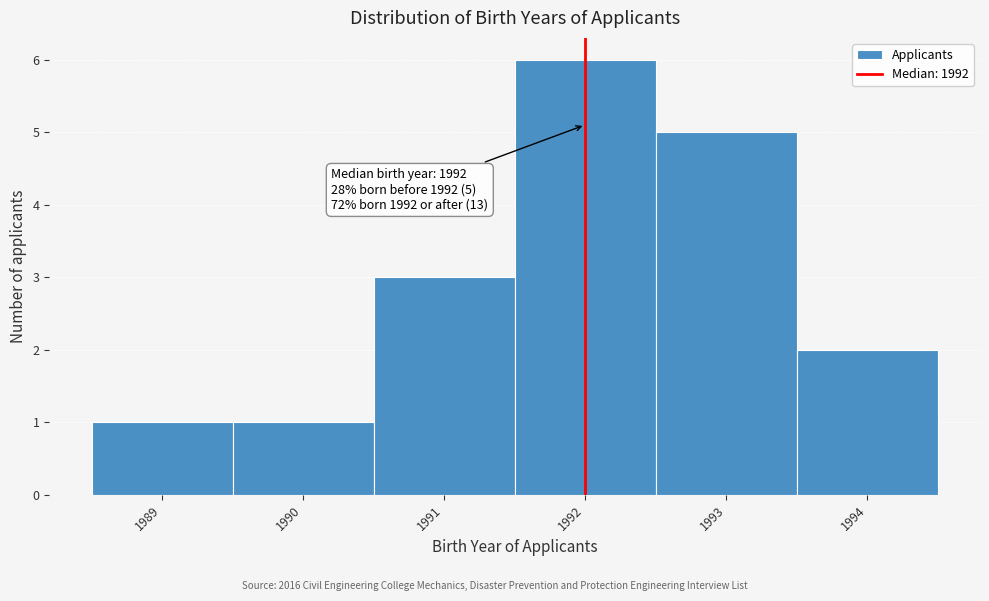

Over which range of the x-axis is the bar tallest?

1991.5 to 1992.5